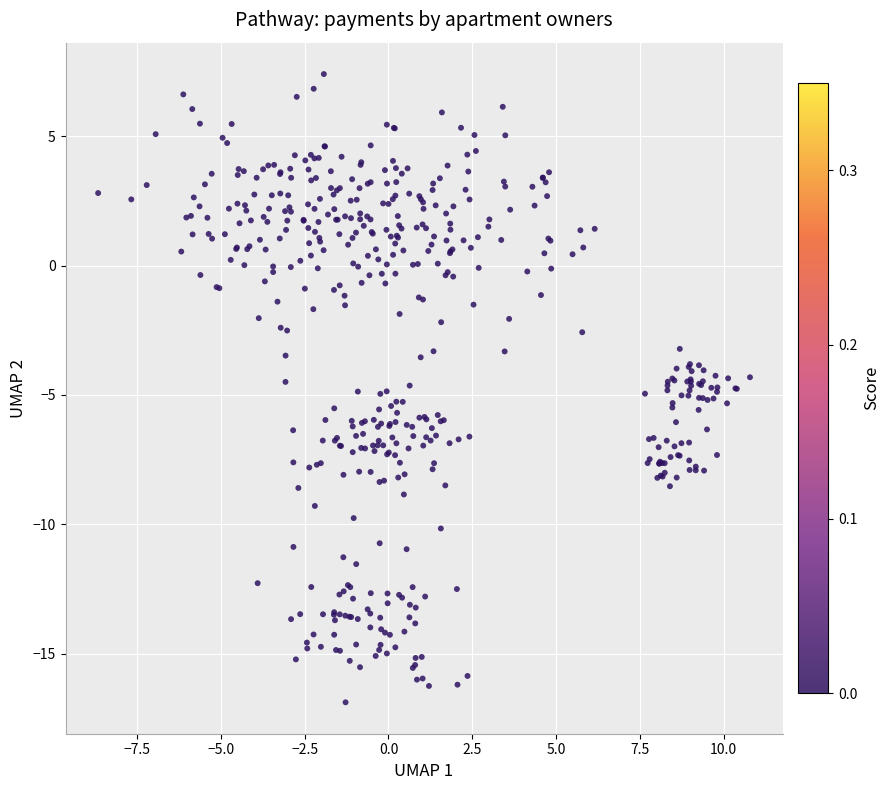

What is the range of X values (max minus min)?

19.4